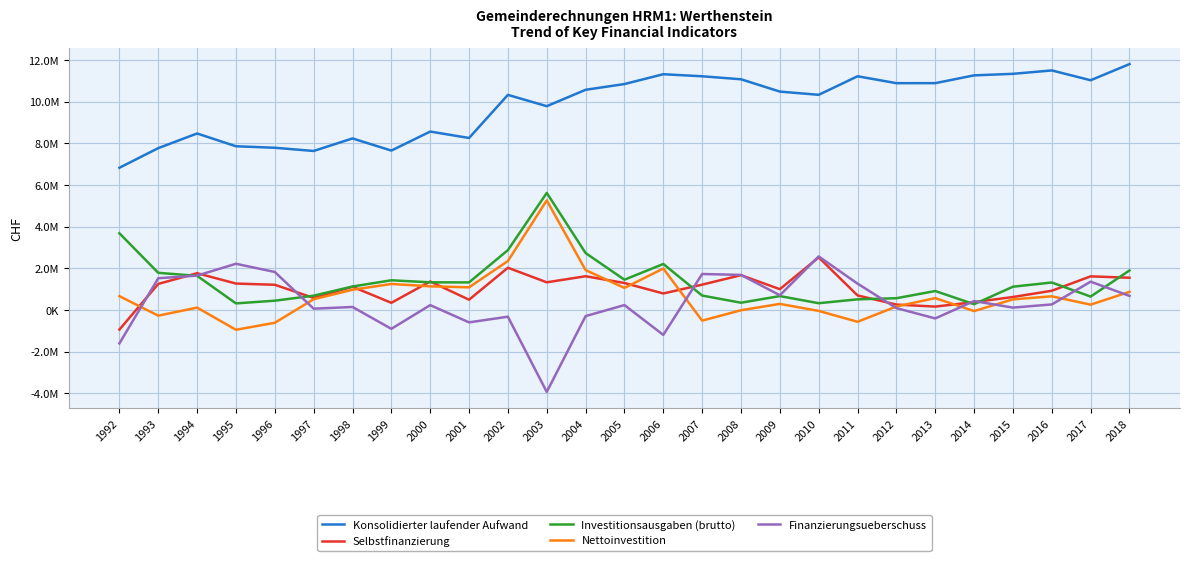

Is this an area chart (filled region under the line)?

No